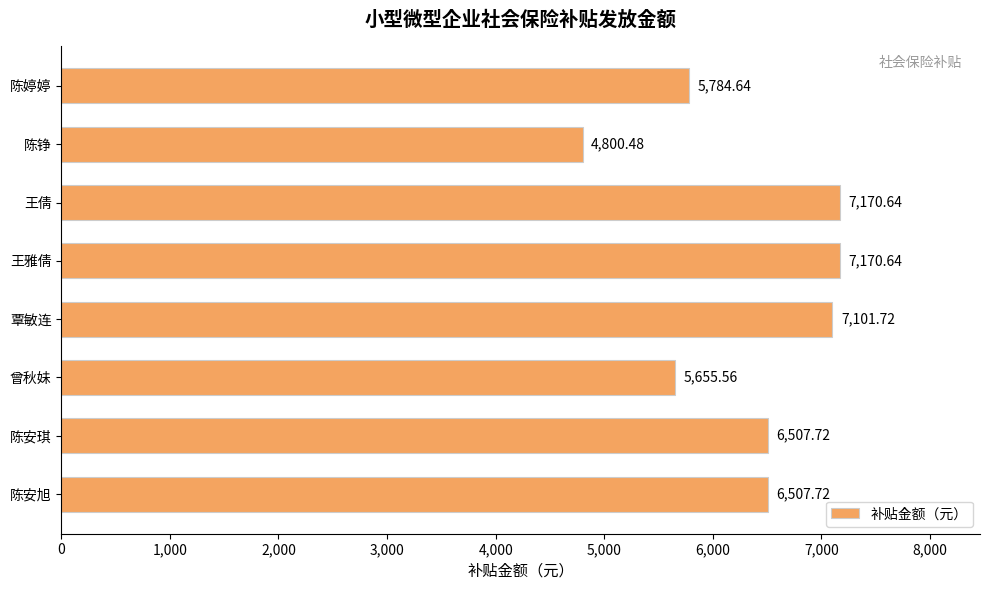

What is the difference between the second highest and second lowest values?

1515.1